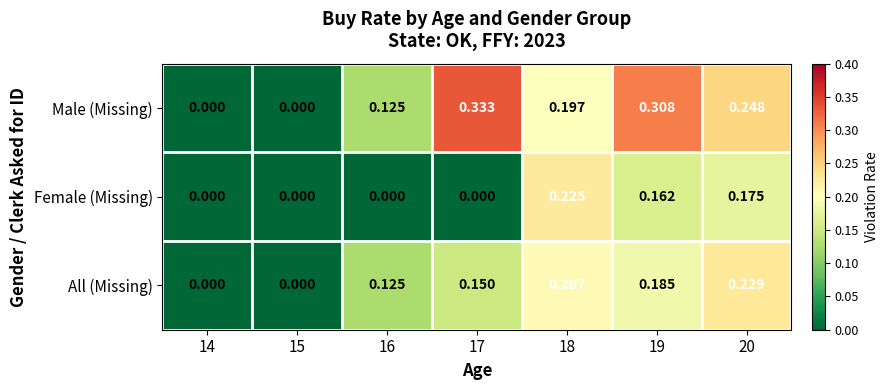

List the series in order of their overall mean, lowest first.

Female (Missing), All (Missing), Male (Missing)